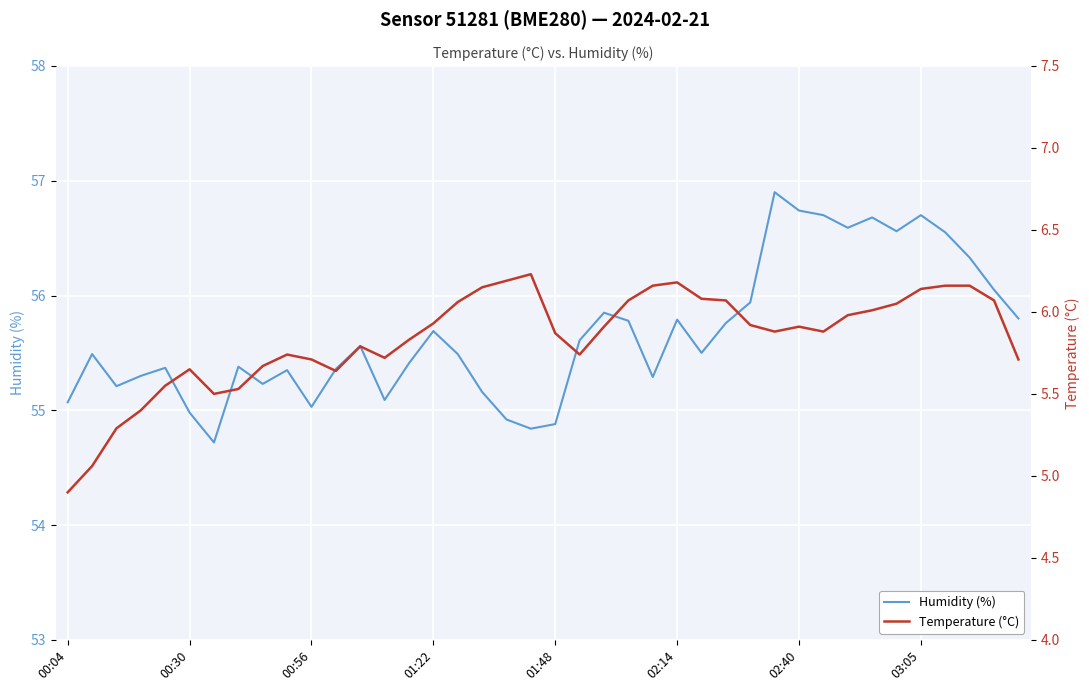

The Humidity (%) series shows 77.6 at 39. True or false?

False